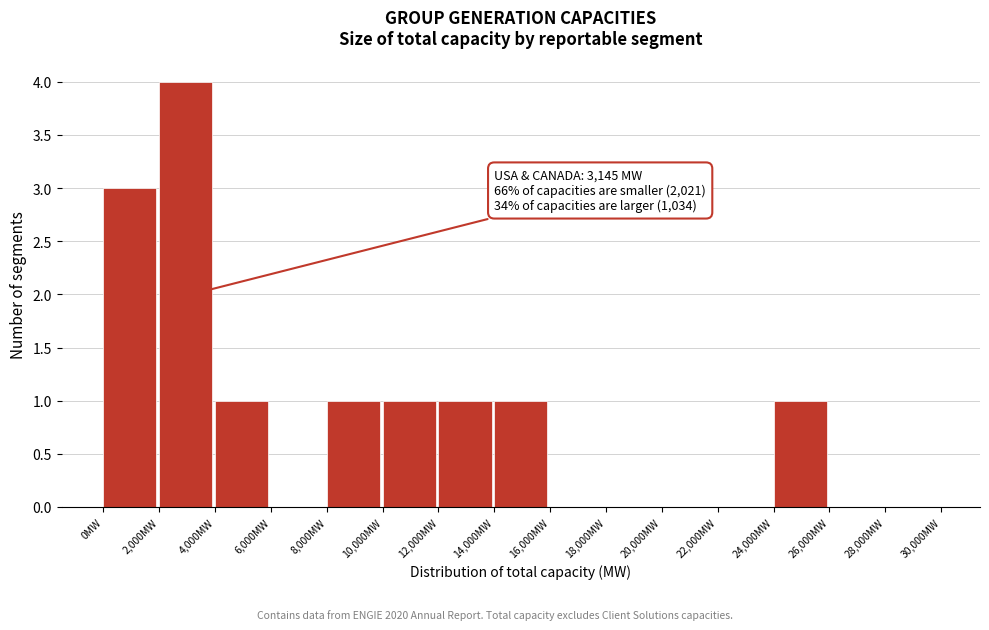

Which range on the x-axis has the tallest bar?

2000 to 4000